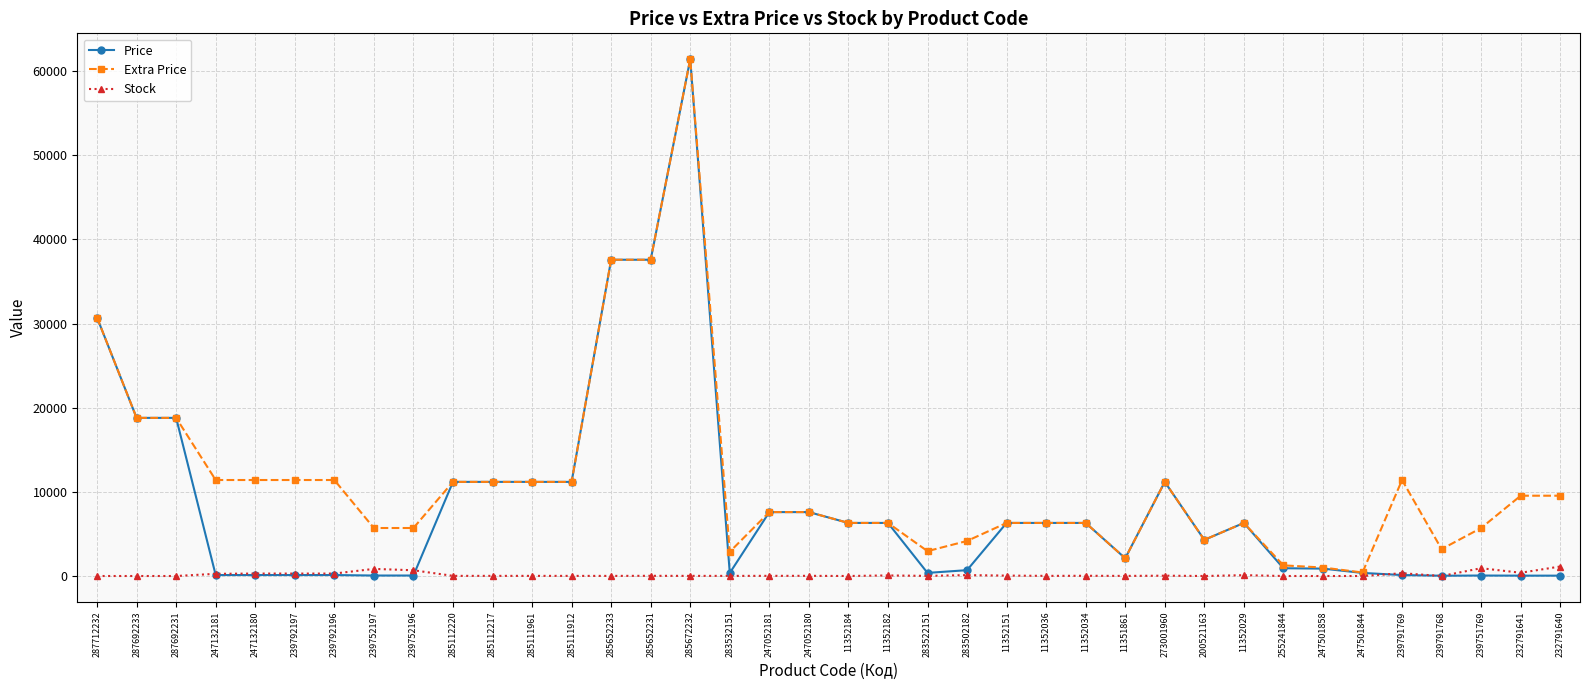

List the series in order of their overall mean, highest first.

Extra Price, Price, Stock